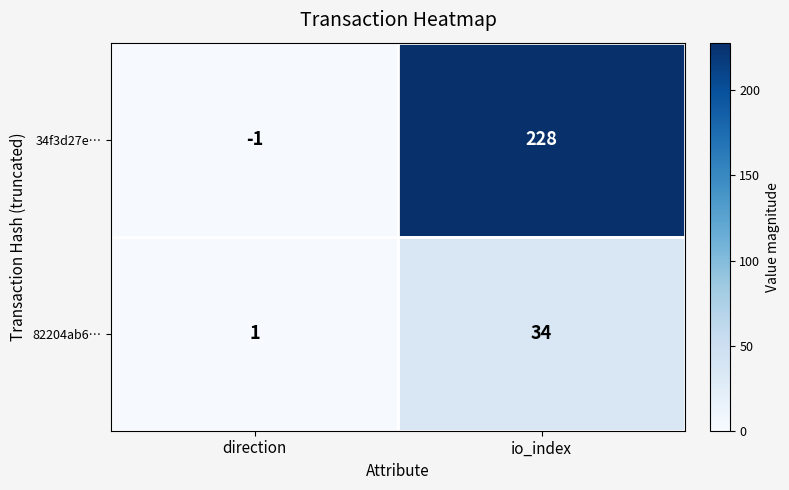

Count the number of categories in the chart.

2